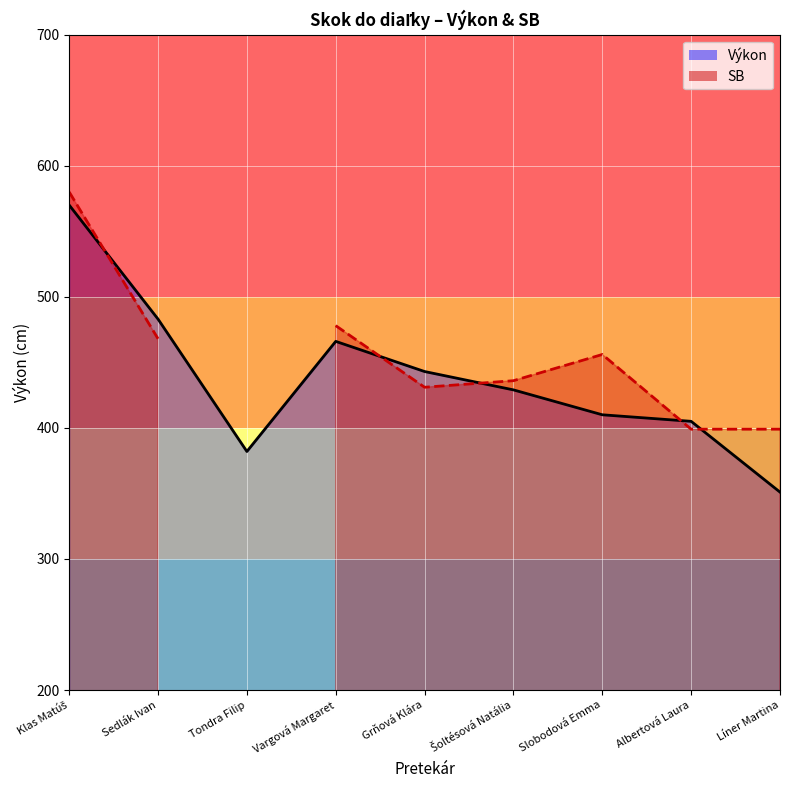

Reading left to right, list all the values displayed in this chart.

570	483	382	466	443	429	410	405	351